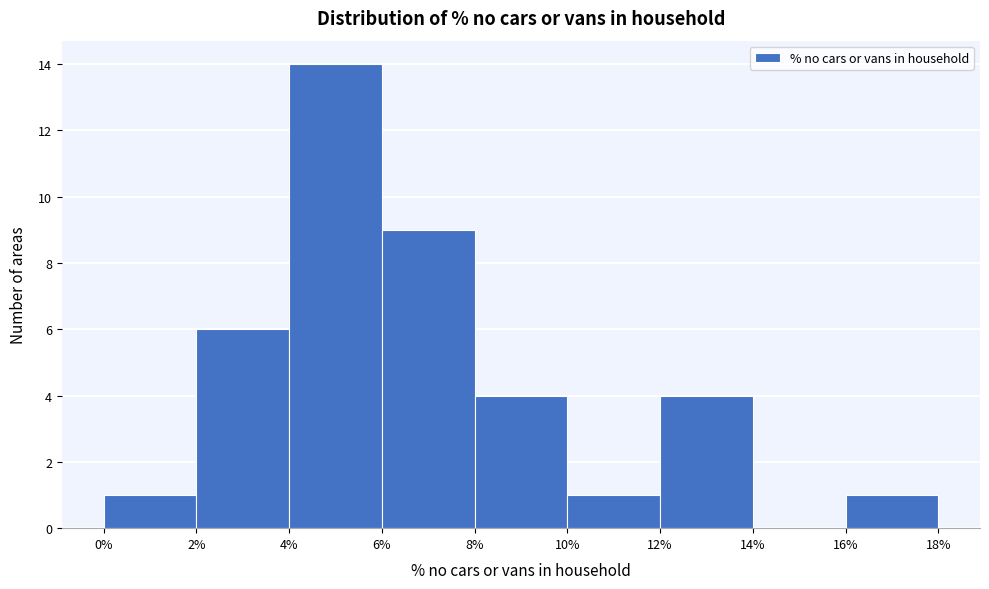

Reading left to right, list every bar in this chart as the range it spans on the x-axis followed by its height. The values are not printed on the chart, so give them approximately, as read against the axis.

0% to 2%: 1
2% to 4%: 6
4% to 6%: 14
6% to 8%: 9
8% to 10%: 4
10% to 12%: 1
12% to 14%: 4
14% to 16%: 0
16% to 18%: 1